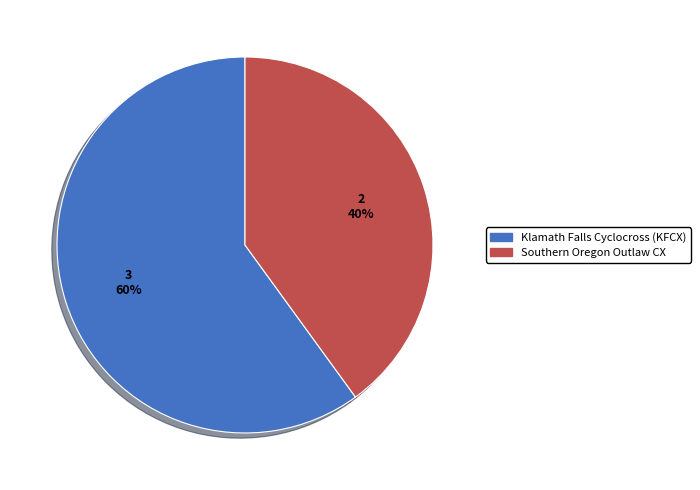

To the nearest percent, what percentage of the pie is Klamath Falls Cyclocross (KFCX)?

60%